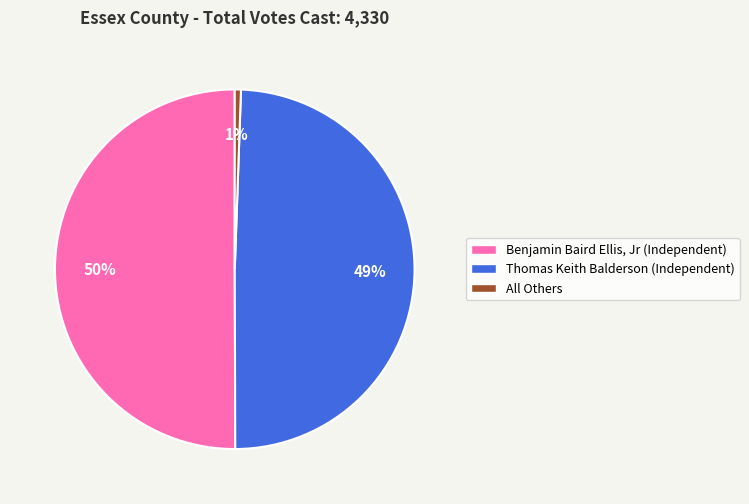

To the nearest percent, what is the combined percentage of Thomas Keith Balderson (Independent) and Benjamin Baird Ellis, Jr (Independent)?

99%